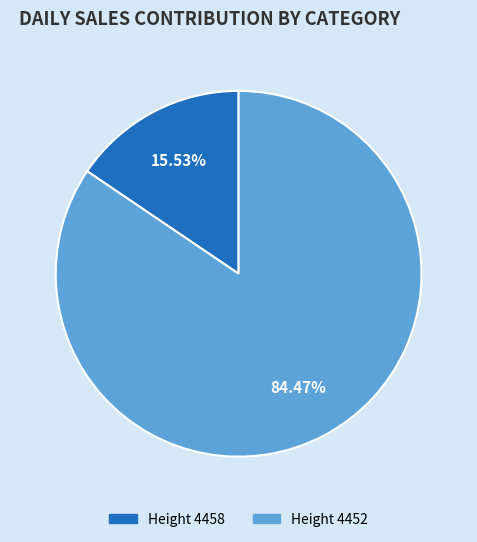

Rank the categories by value from highest to lowest.

Height 4452, Height 4458